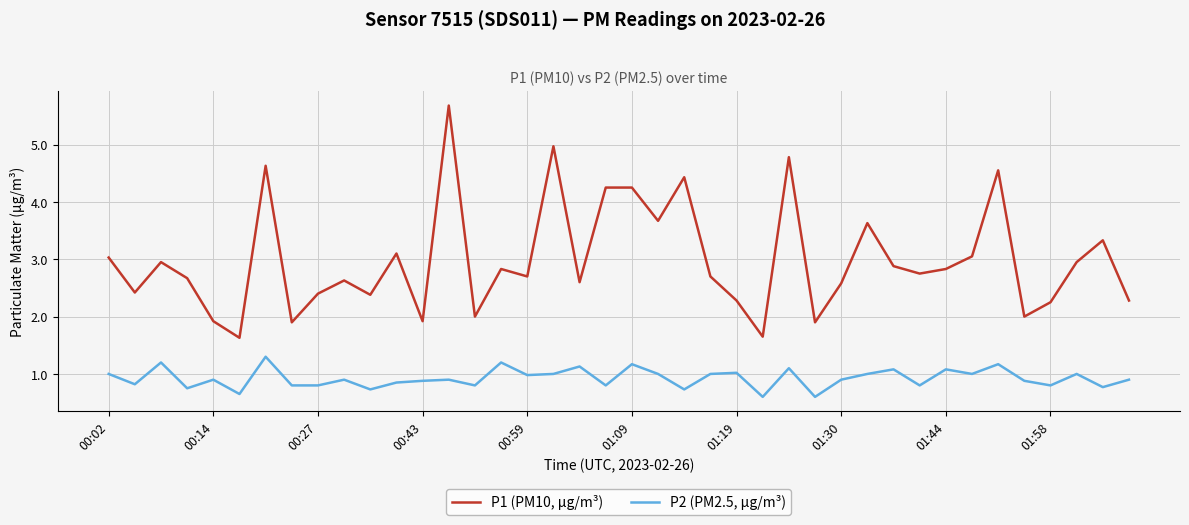

Which series has the largest total across all categories?

P1 (PM10, µg/m³)